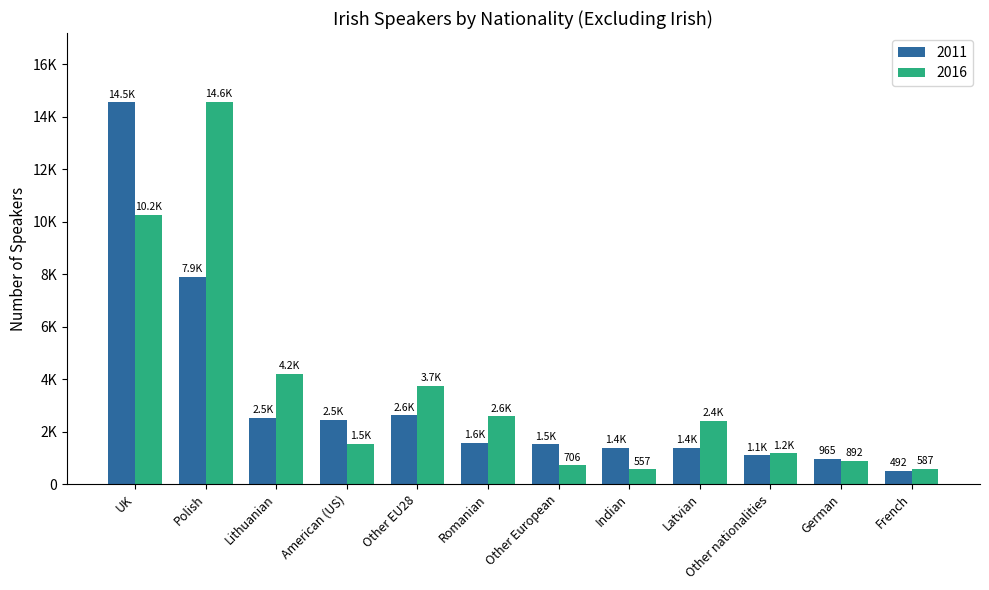

Does the chart contain stacked bars?

No